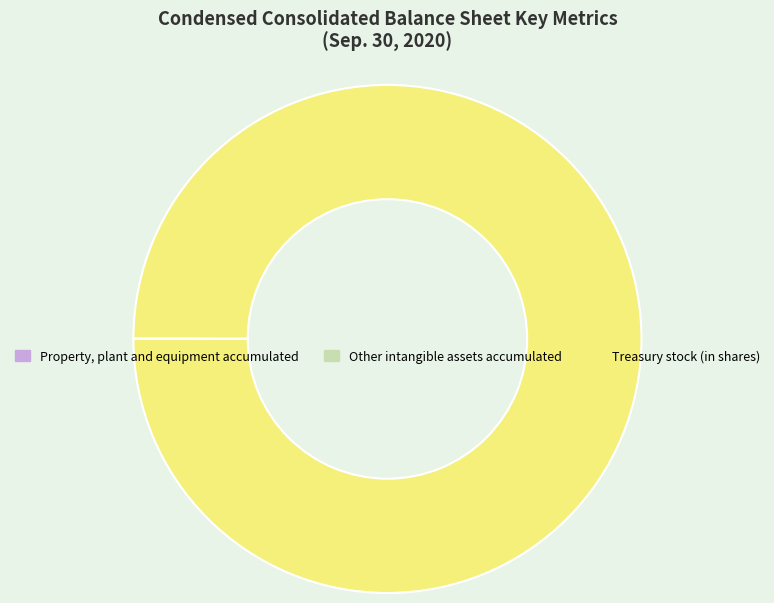

Which category accounts for the majority?

Treasury stock (in shares)